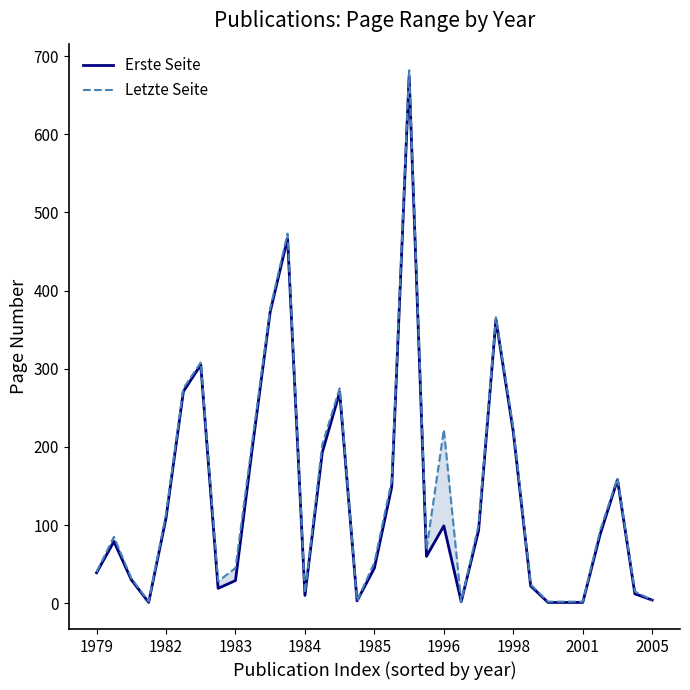

List the series in order of their overall mean, highest first.

Letzte Seite, Erste Seite